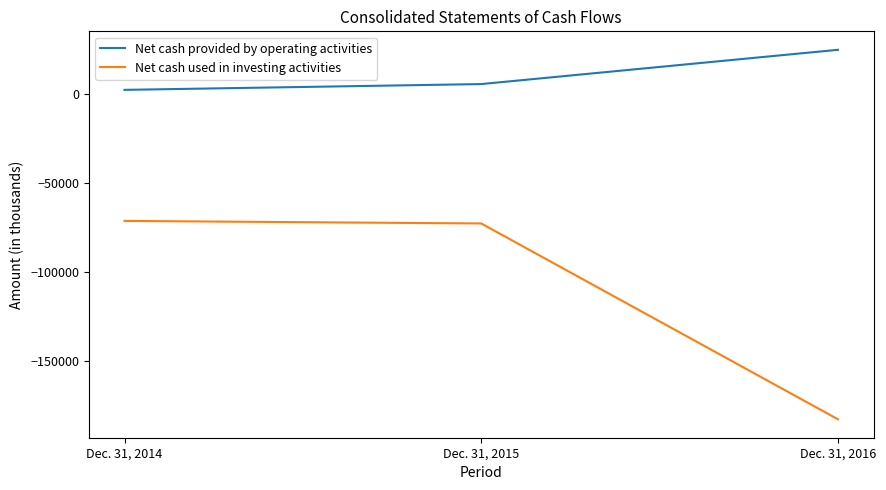

Which series changed the most between Dec. 31, 2014 and Dec. 31, 2016?

Net cash used in investing activities